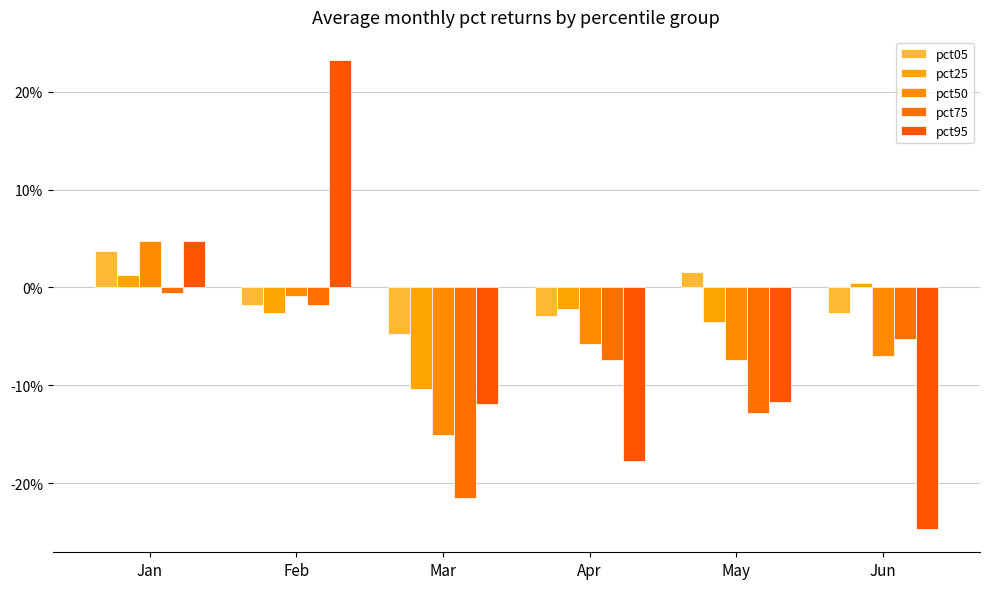

At which label does pct95 first exceed 0?

Jan